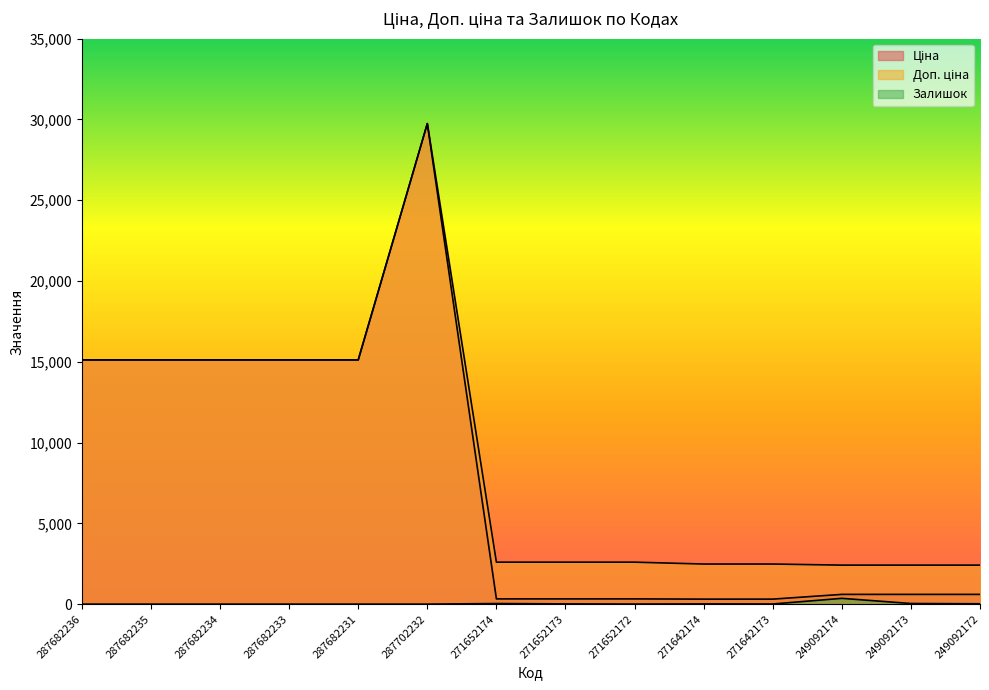

True or false: Ціна and Доп. ціна cross at least once.

False